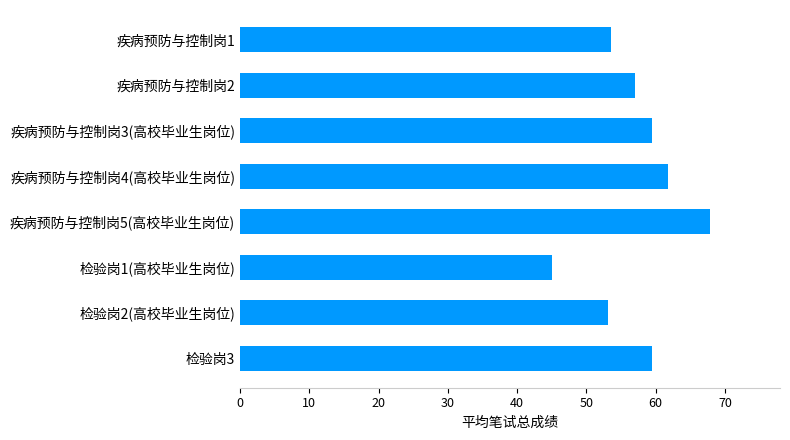

What is the difference between the maximum and minimum values?

22.7